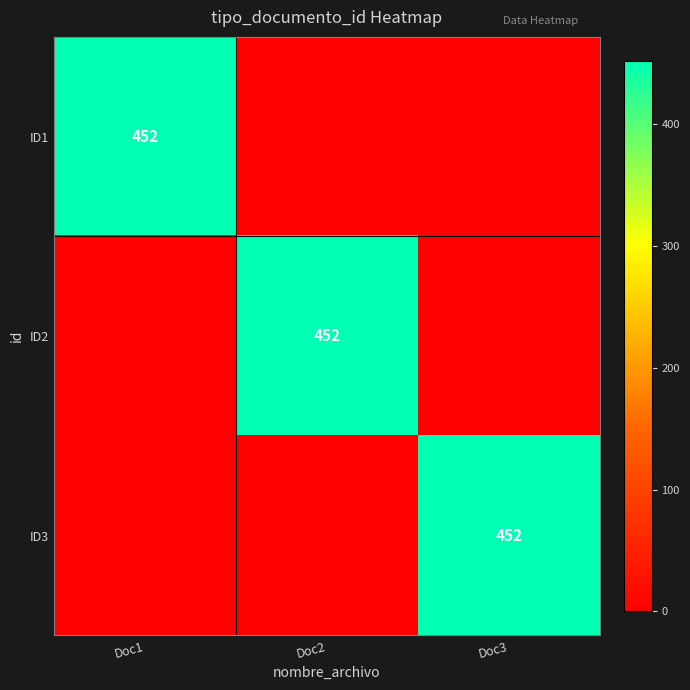

What is the greatest value displayed?

452